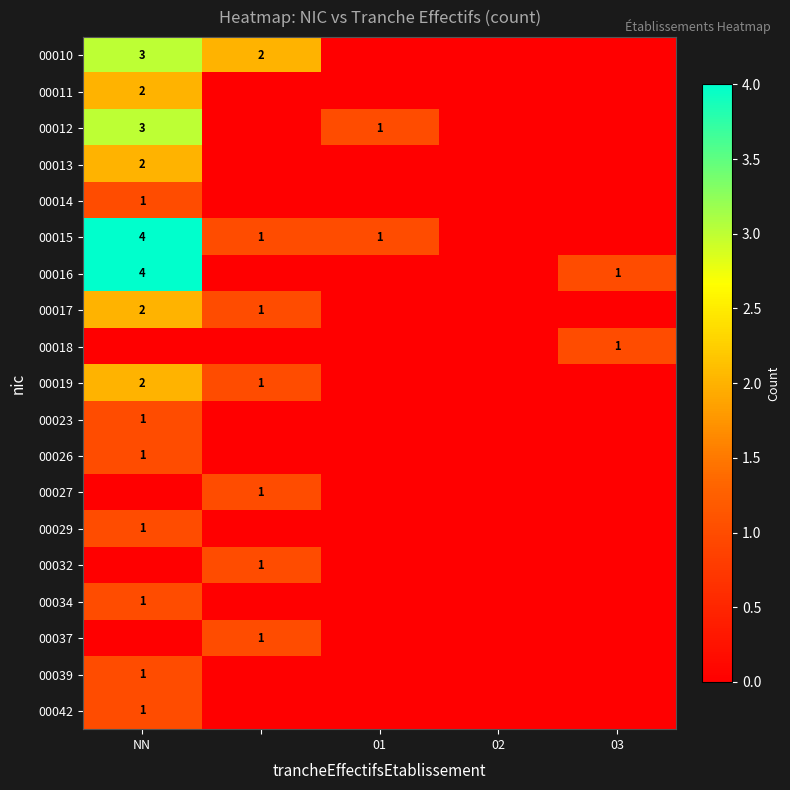

True or false: 00017 has a value of 3 at NN.

False